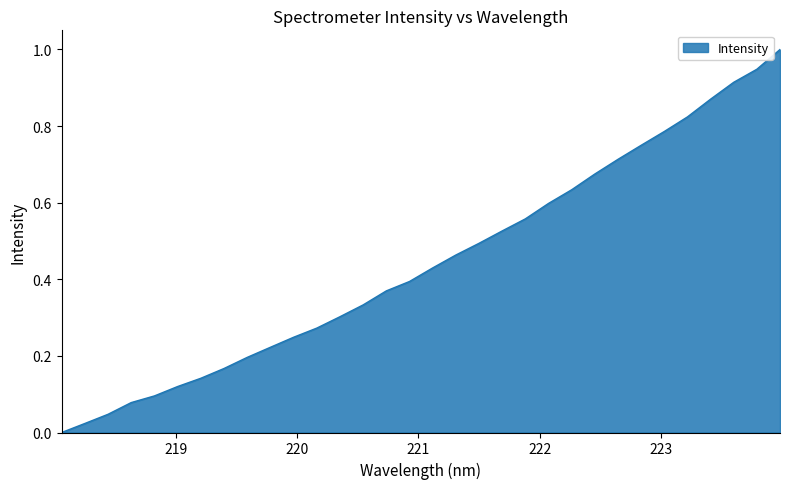

What is the average value?

0.4